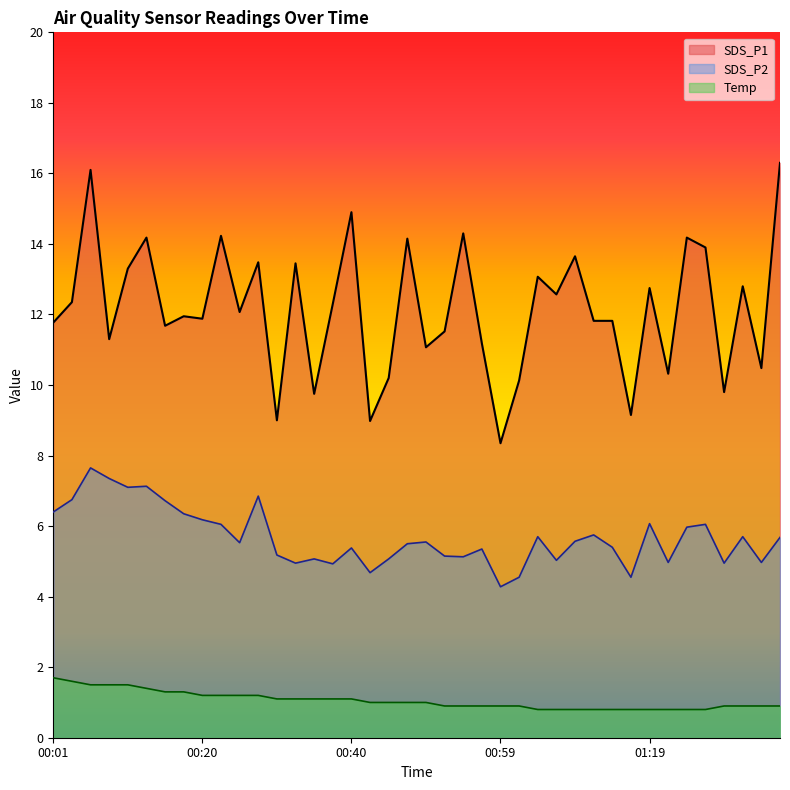

The SDS_P1 series shows 18.6 at 00:08. True or false?

False